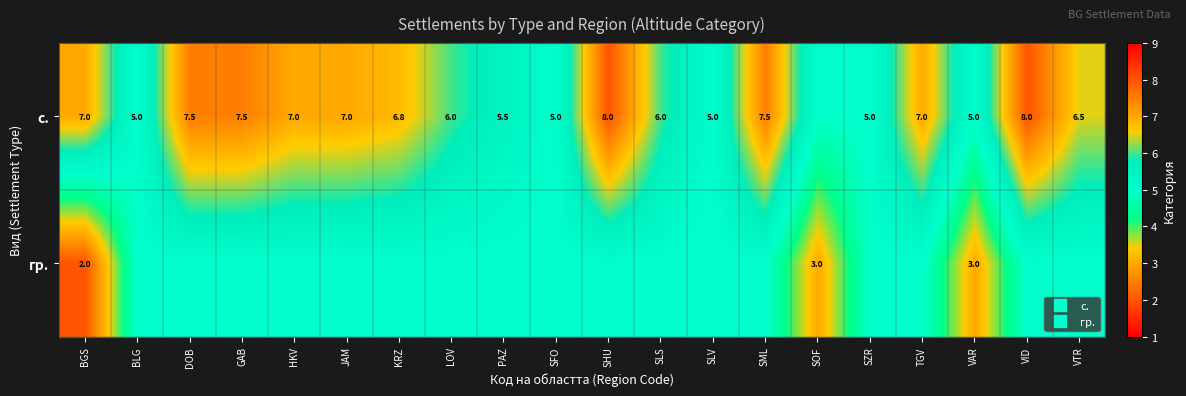

The value of гр. at SLV is 5.0. True or false?

True